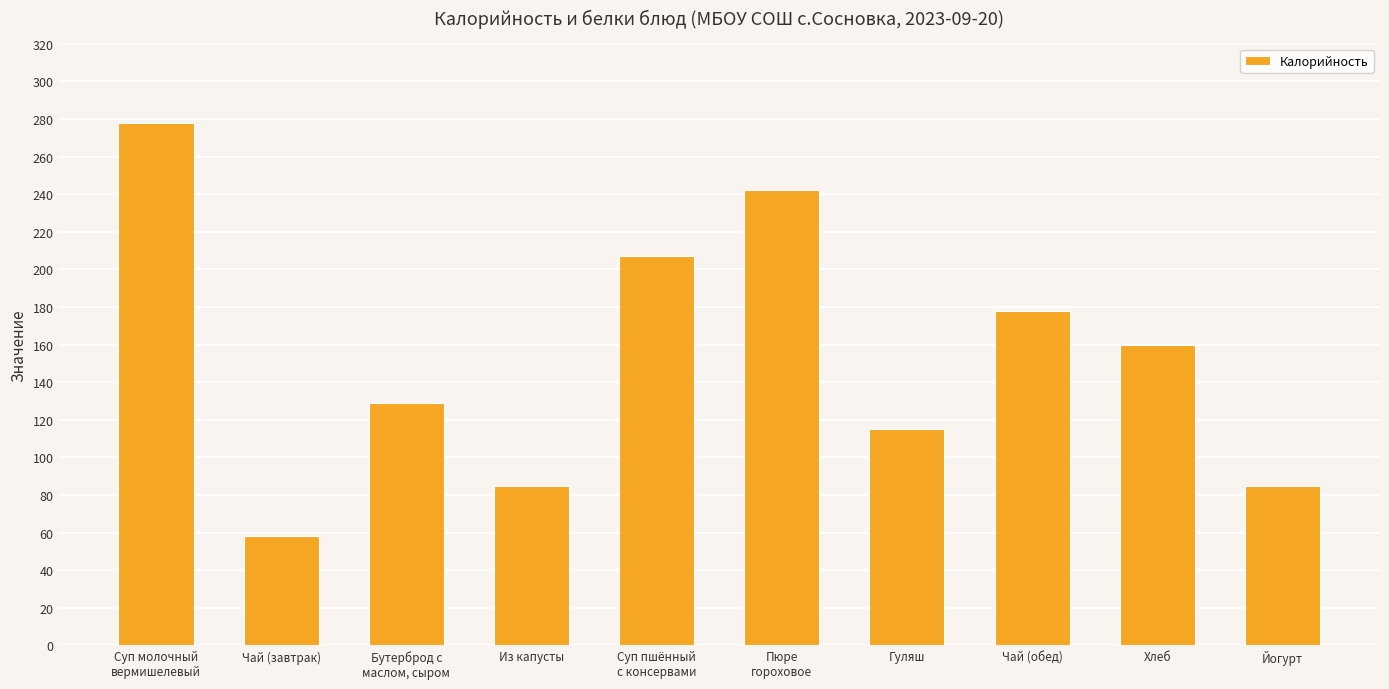

Is it true that the value at Гуляш is 181?

False